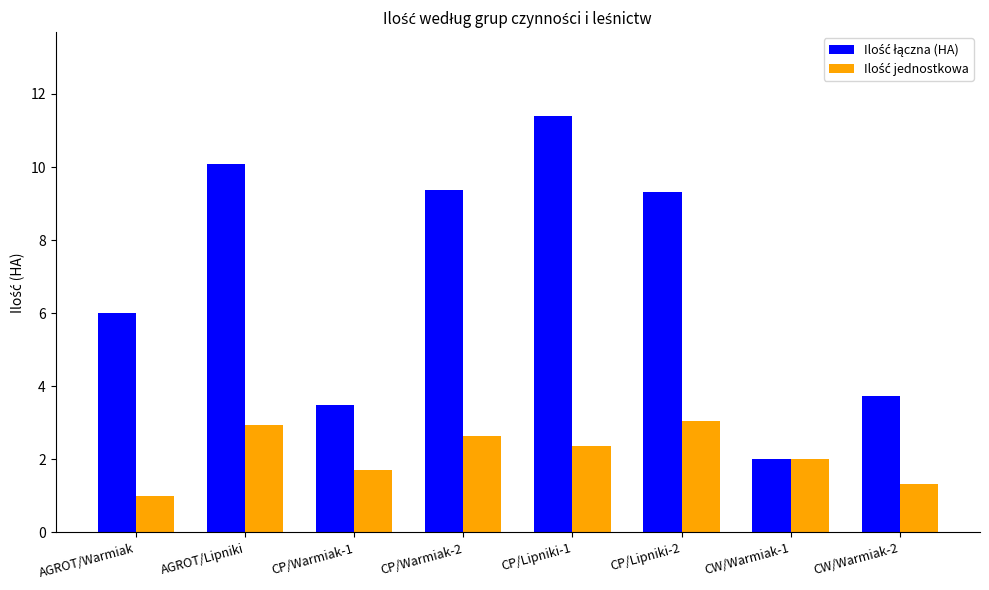

At which category is the sum across all series the highest?

CP/Lipniki-1